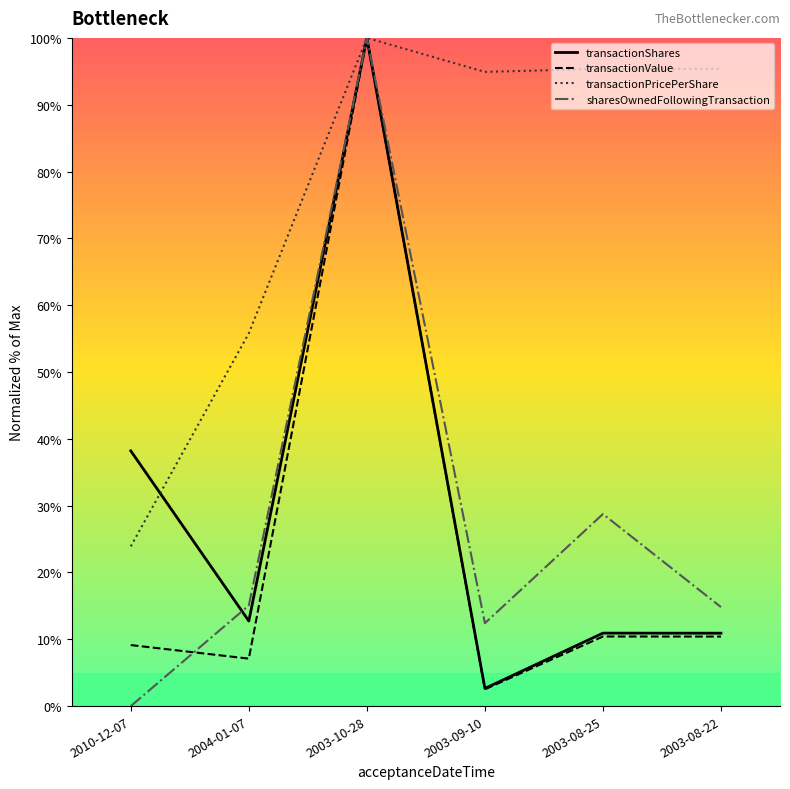

At which category is the sum across all series the highest?

2003-10-28